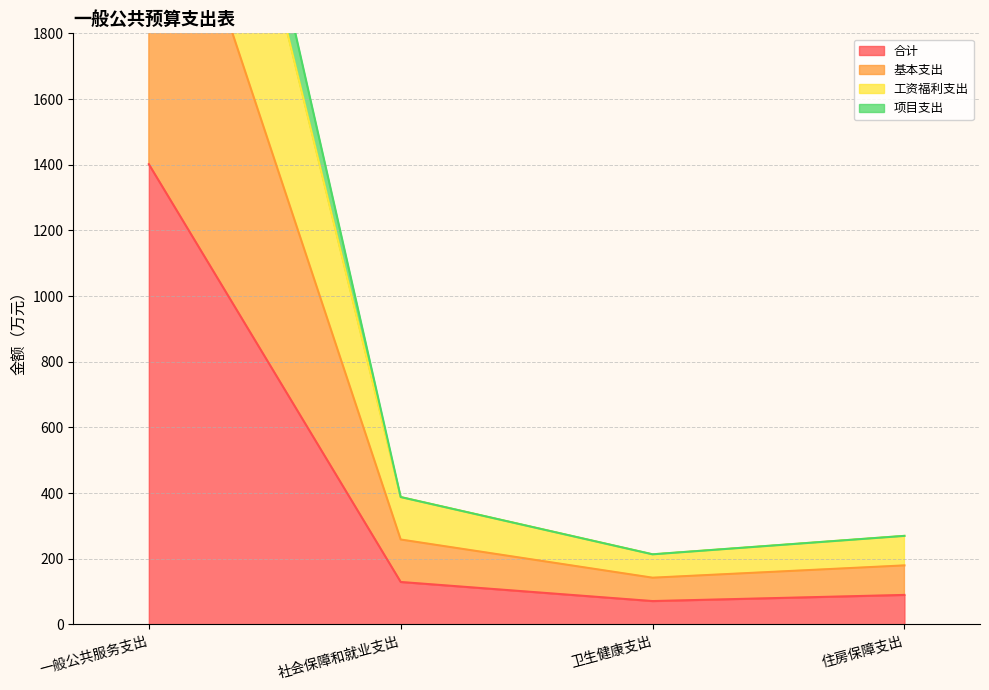

The 合计 series shows 71.2 at 卫生健康支出. True or false?

True